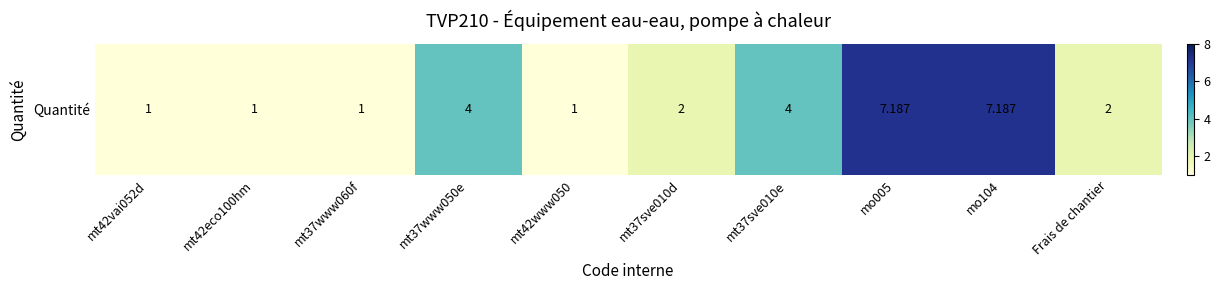

What is the minimum value shown in the chart?

1.0